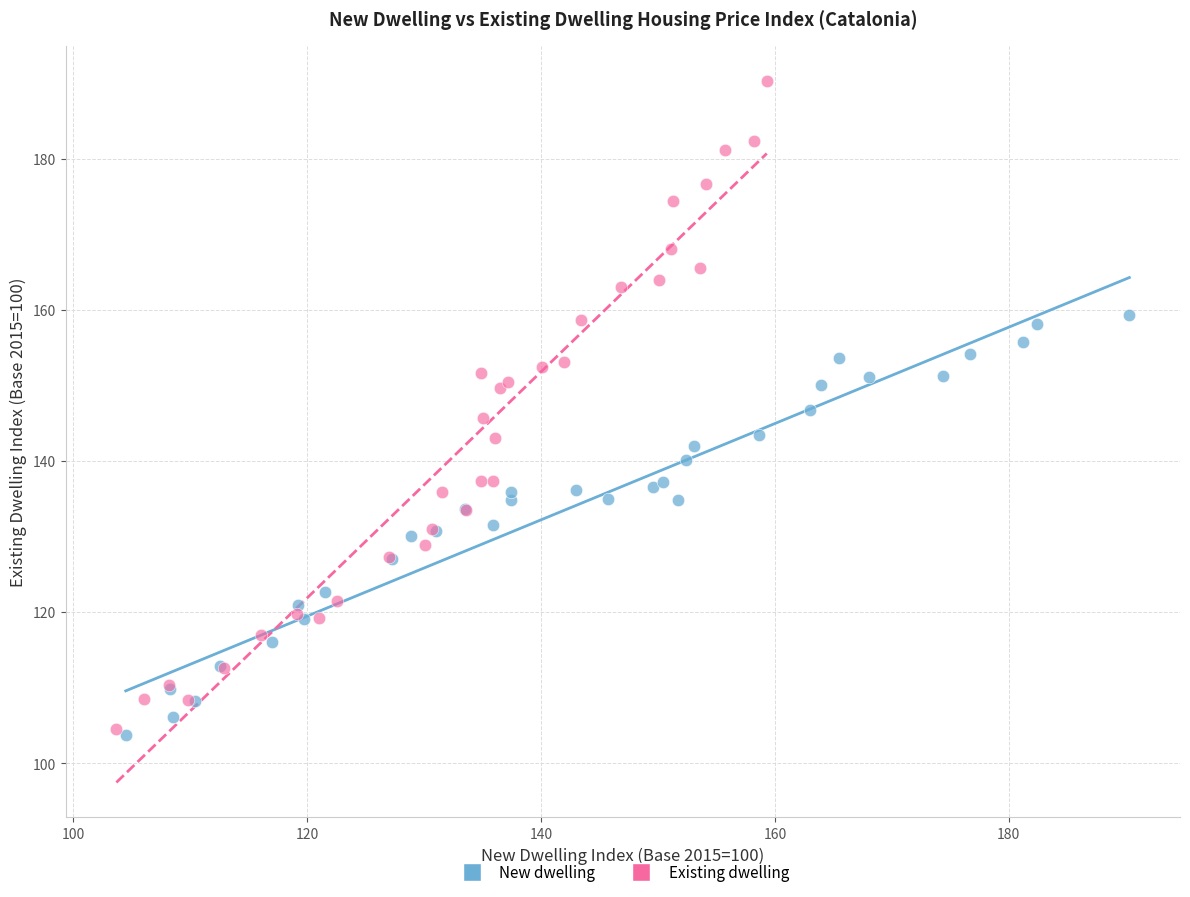

Which series has the largest Y range (max minus min)?

Existing dwelling